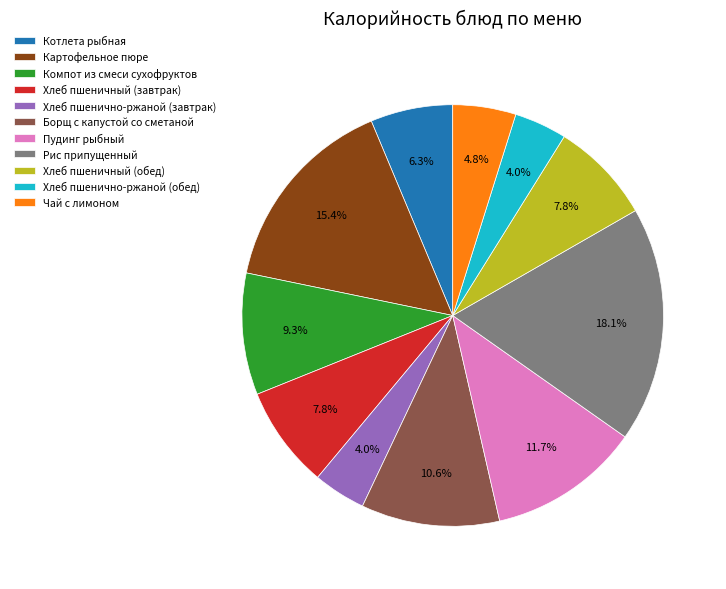

To the nearest percent, what portion does Картофельное пюре represent?

15%